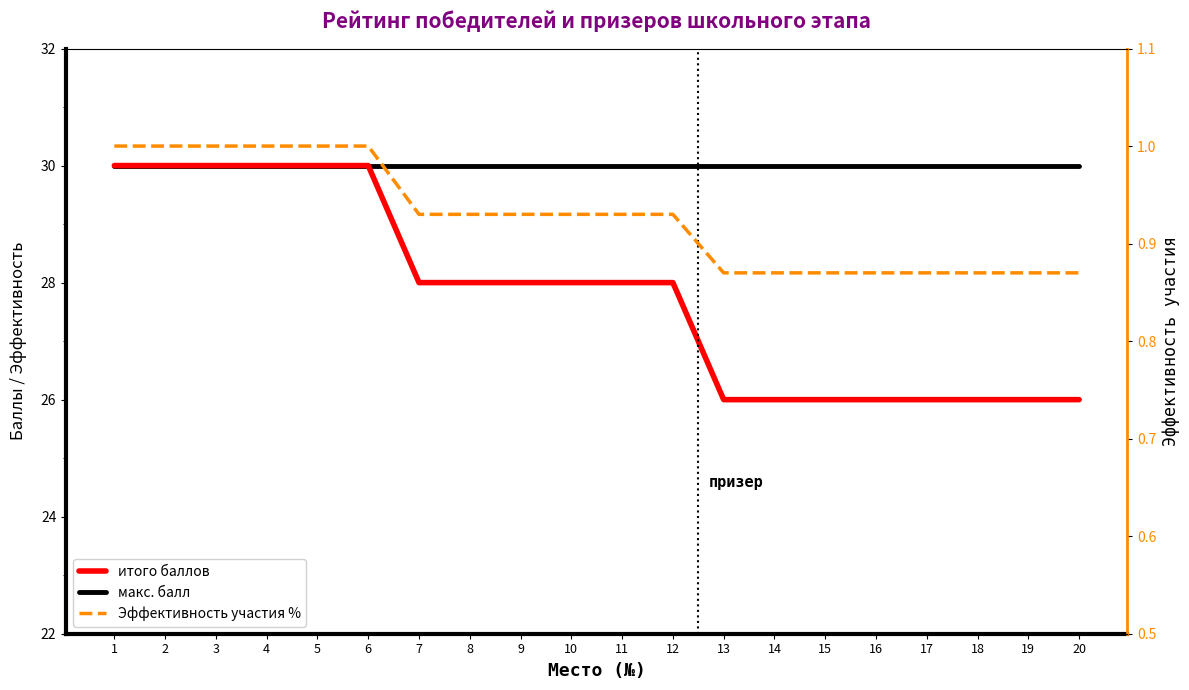

How many lines are shown in the chart?

3